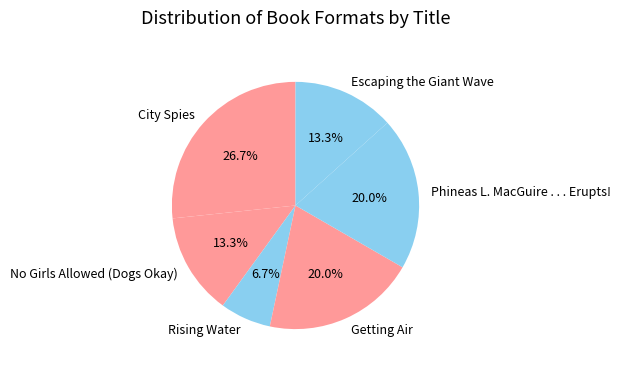

Approximately how many times larger is the value at Rising Water compared to Getting Air?

0.3